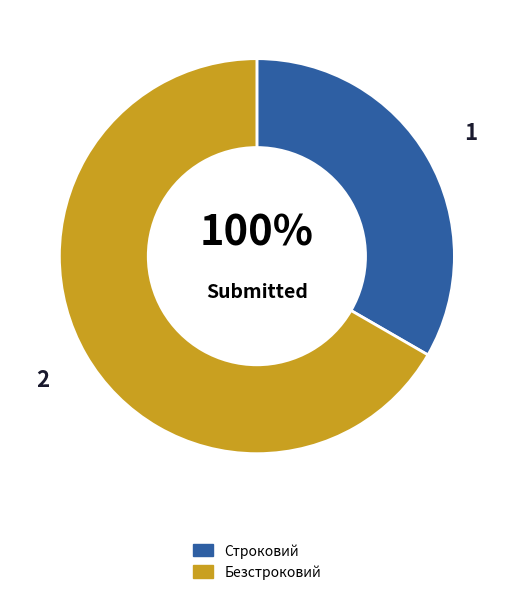

To the nearest percent, what is the combined percentage of Безстроковий and Строковий?

100%